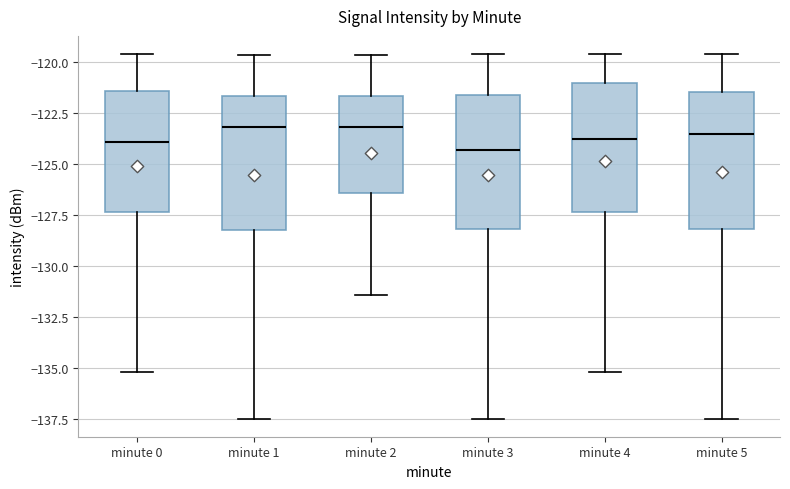

Reading left to right, read every box against the y-axis: the position of its median line, the range the box covers, and the ends of its whiskers. The values are not printed on the chart, so give them approximately, as read against the axis.

minute 0: median -124.0, box -127.5 to -121.5, whiskers -135.0 to -119.5
minute 1: median -123.0, box -128.0 to -121.5, whiskers -137.5 to -119.5
minute 2: median -123.0, box -126.5 to -121.5, whiskers -131.5 to -119.5
minute 3: median -124.5, box -128.0 to -121.5, whiskers -137.5 to -119.5
minute 4: median -124.0, box -127.5 to -121.0, whiskers -135.0 to -119.5
minute 5: median -123.5, box -128.0 to -121.5, whiskers -137.5 to -119.5